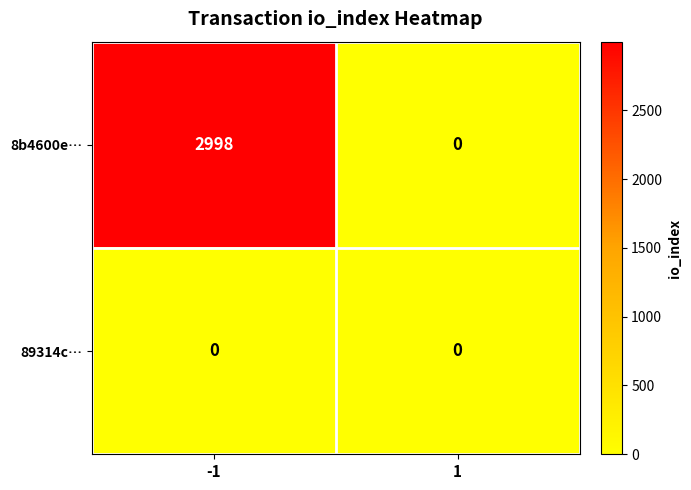

Reading left to right, list all the values displayed in this chart.

8b4600e…: 2998	0
89314c…: 0	0